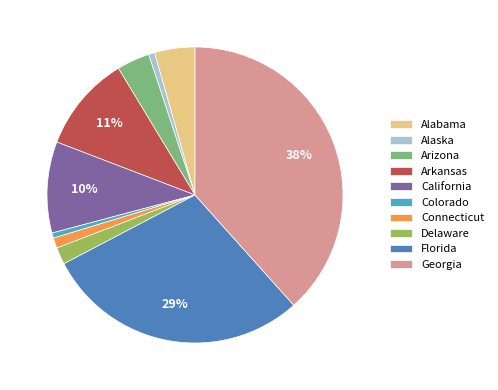

Which slice is the largest?

Georgia